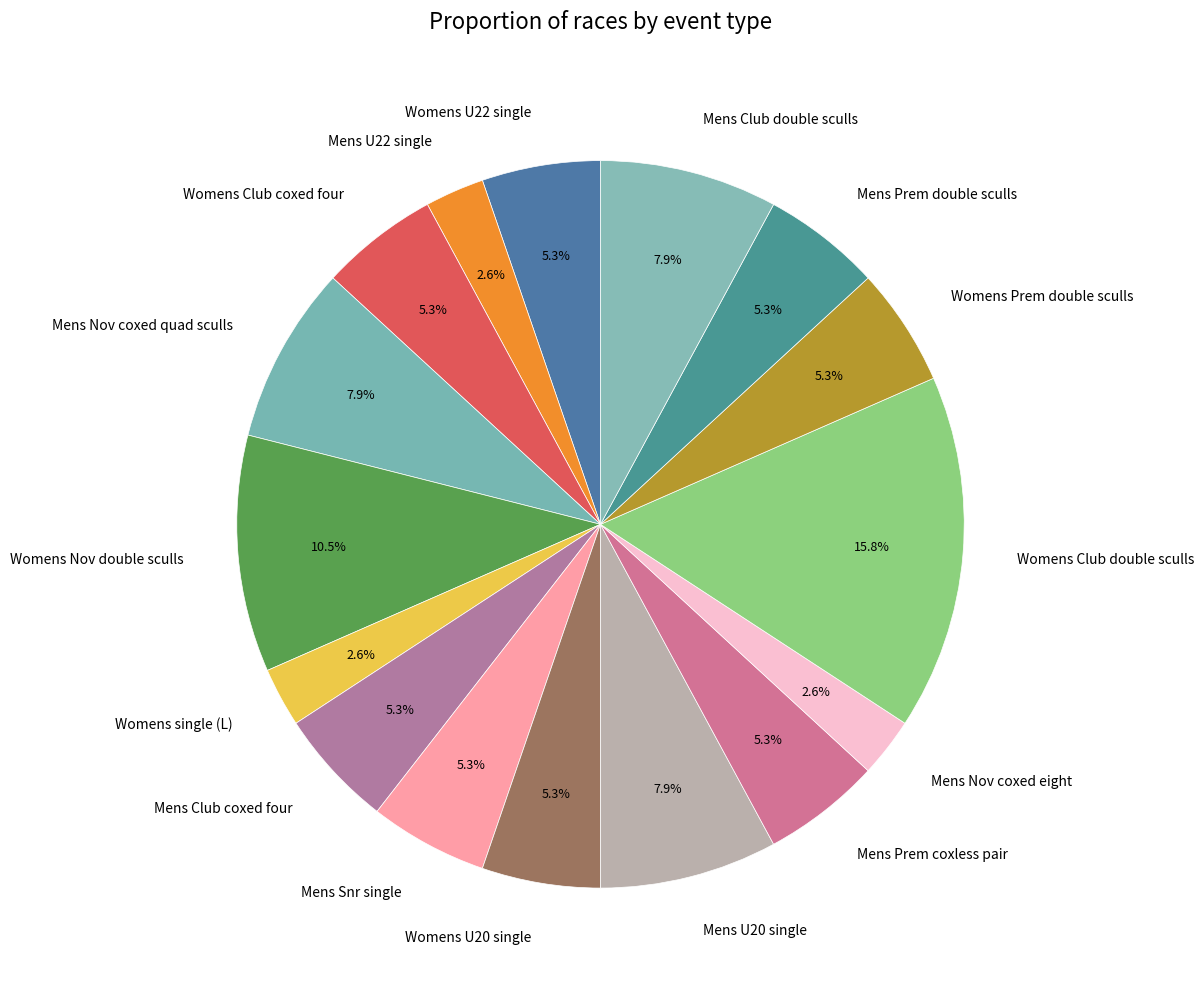

Which category has the biggest portion of the pie?

Womens Club double sculls